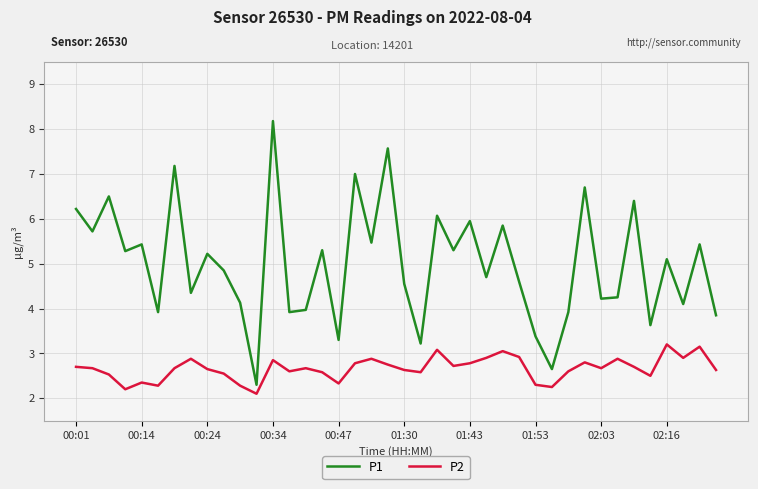

What is the lowest value of the P2 series?

2.1